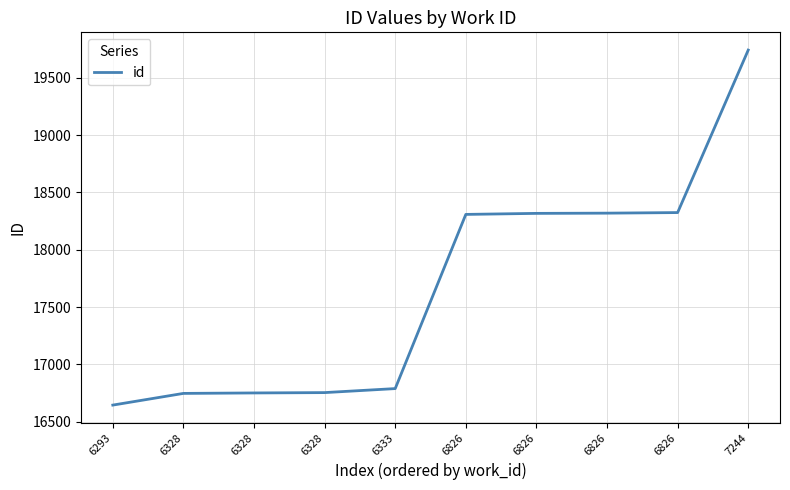

What is the difference between the second highest and minimum values?

1680